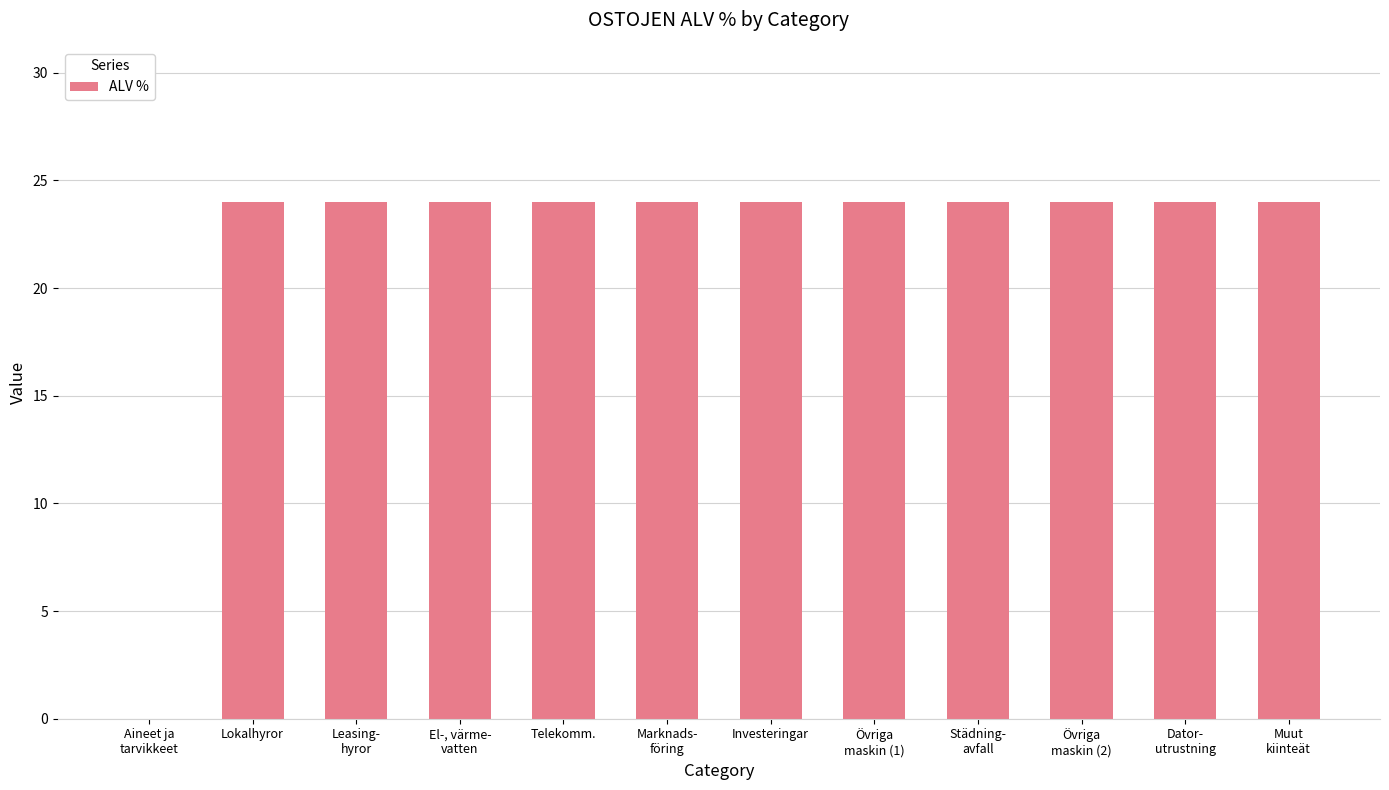

Is it true that the value at Dator-
utrustning is 34?

False